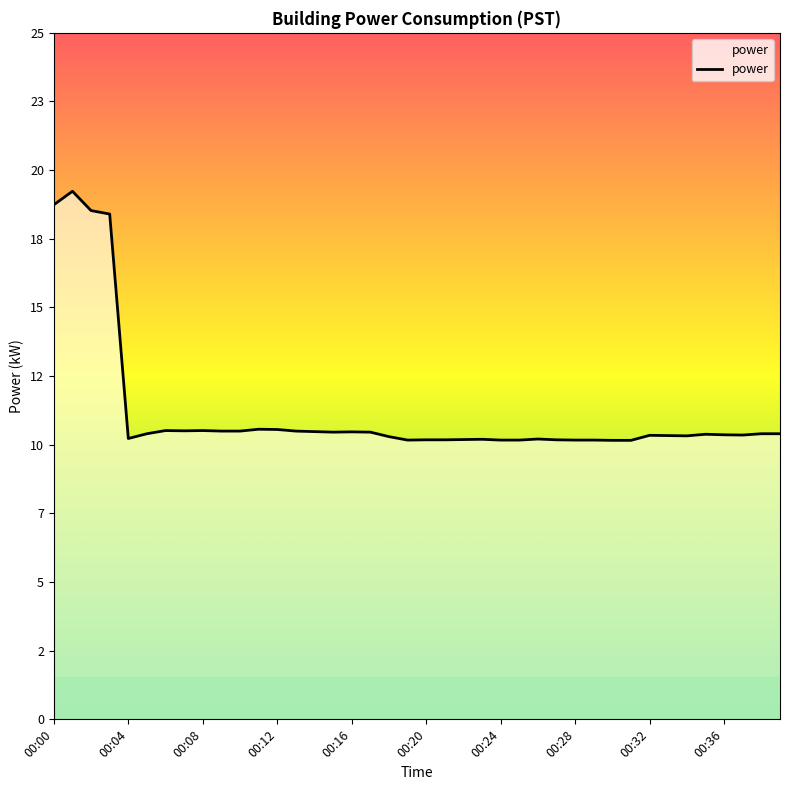

What is the average value?

11.6